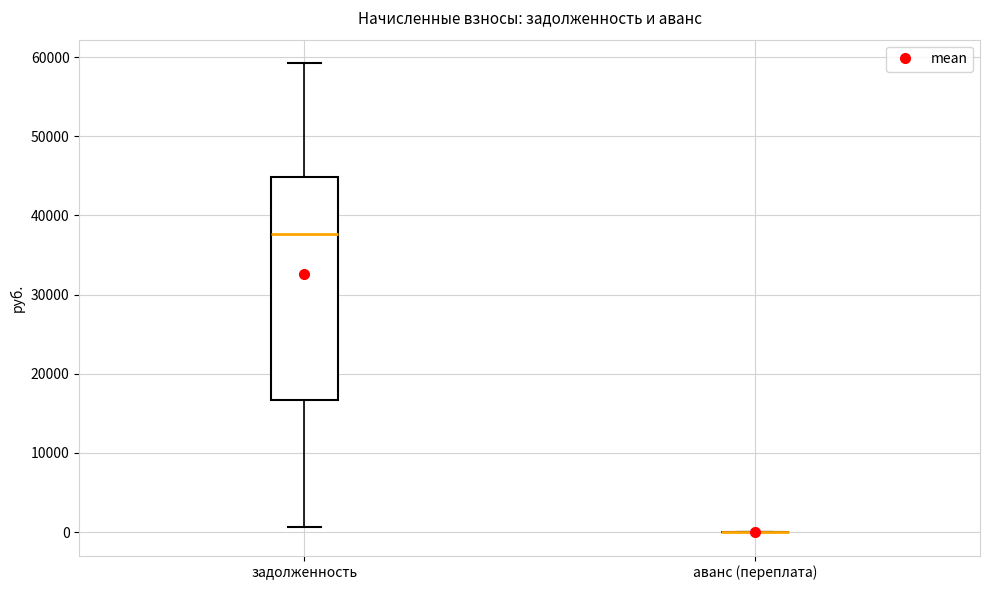

Comparing the boxes themselves (not the whiskers), which one is the tallest?

задолженность